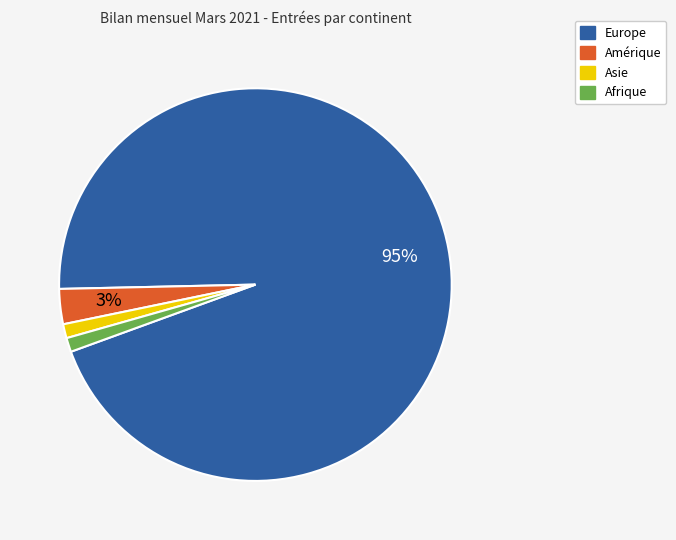

What percentage is the Amérique slice, to the nearest percent?

3%